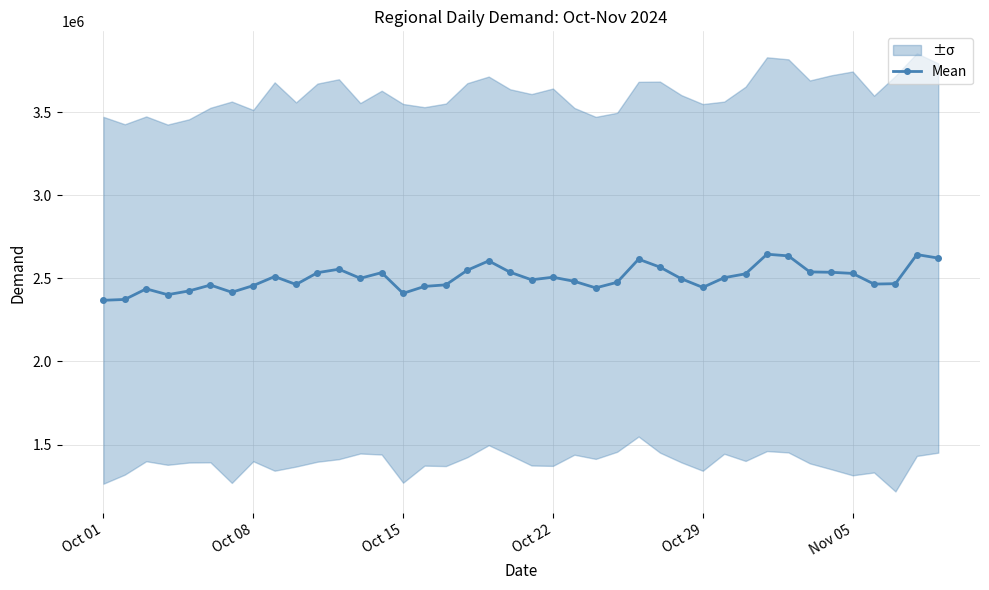

What is the highest value of the Mean series?

2645286.8